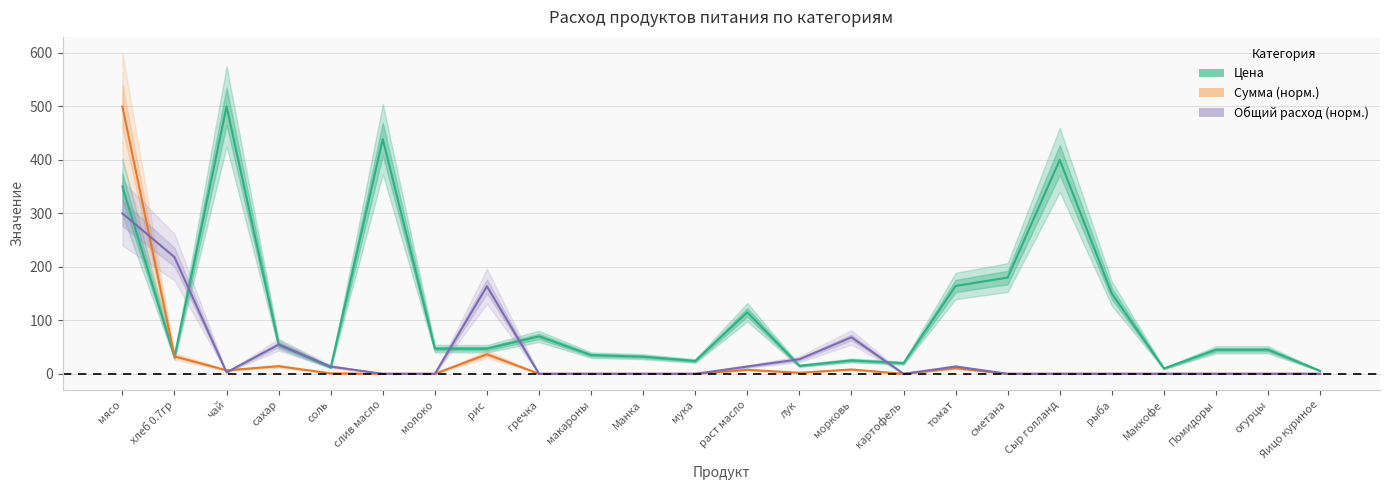

True or false: Общий расход (норм.) and Цена intersect in this chart.

True